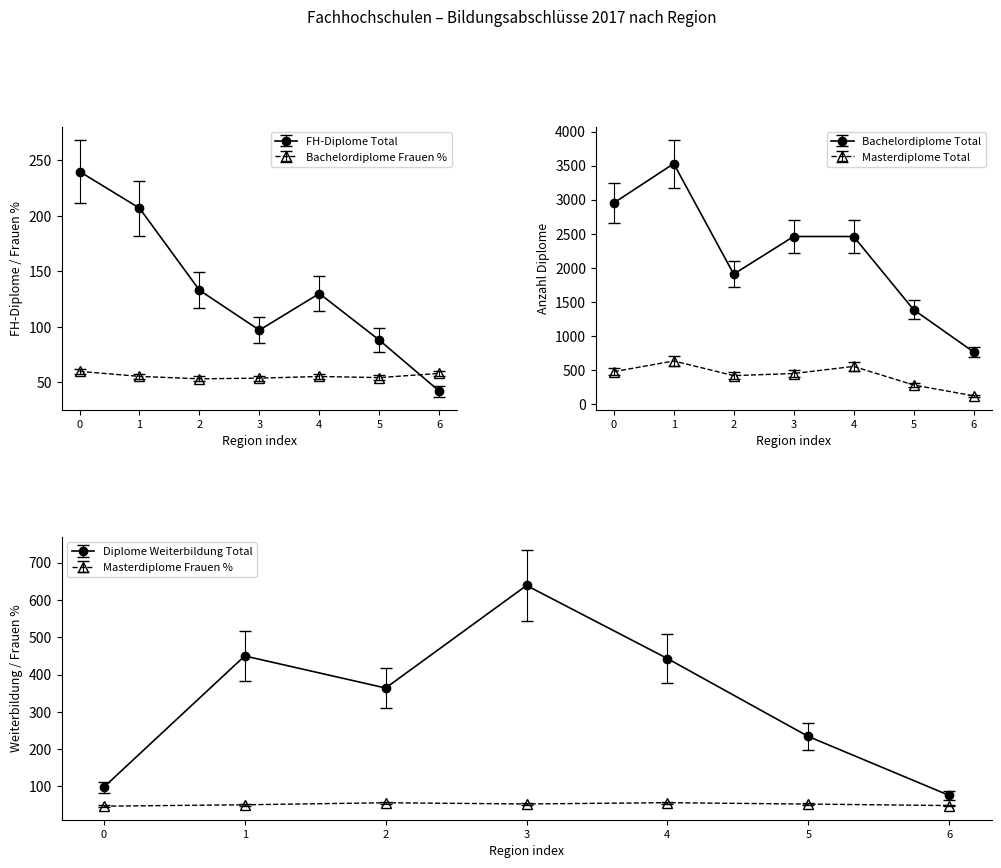

What is the value of the FH-Diplome Total point at the 7th from the left?

42.0